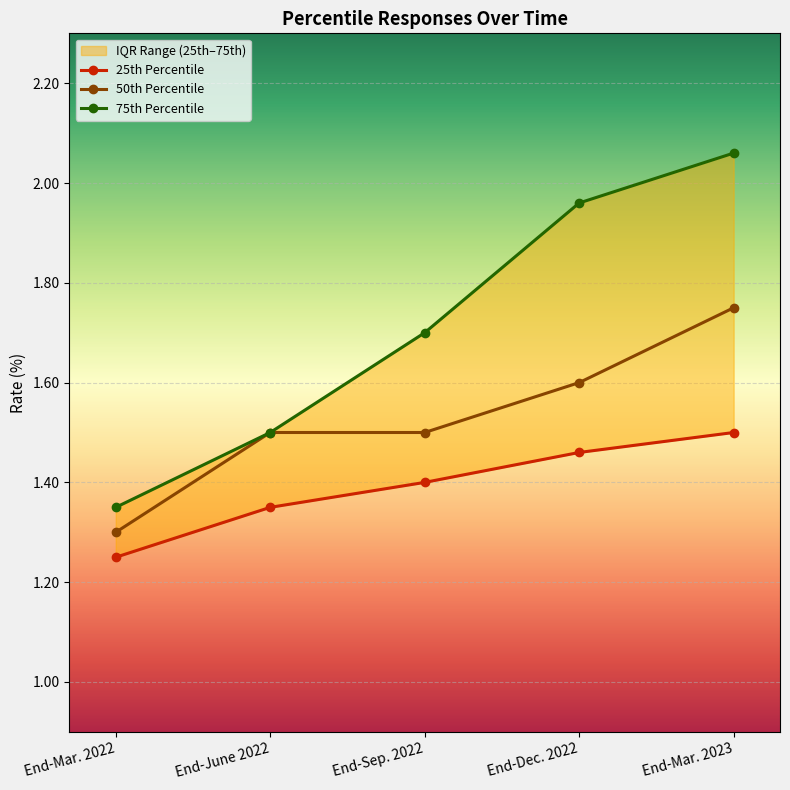

At which category is the sum across all series the highest?

End-Mar. 2023